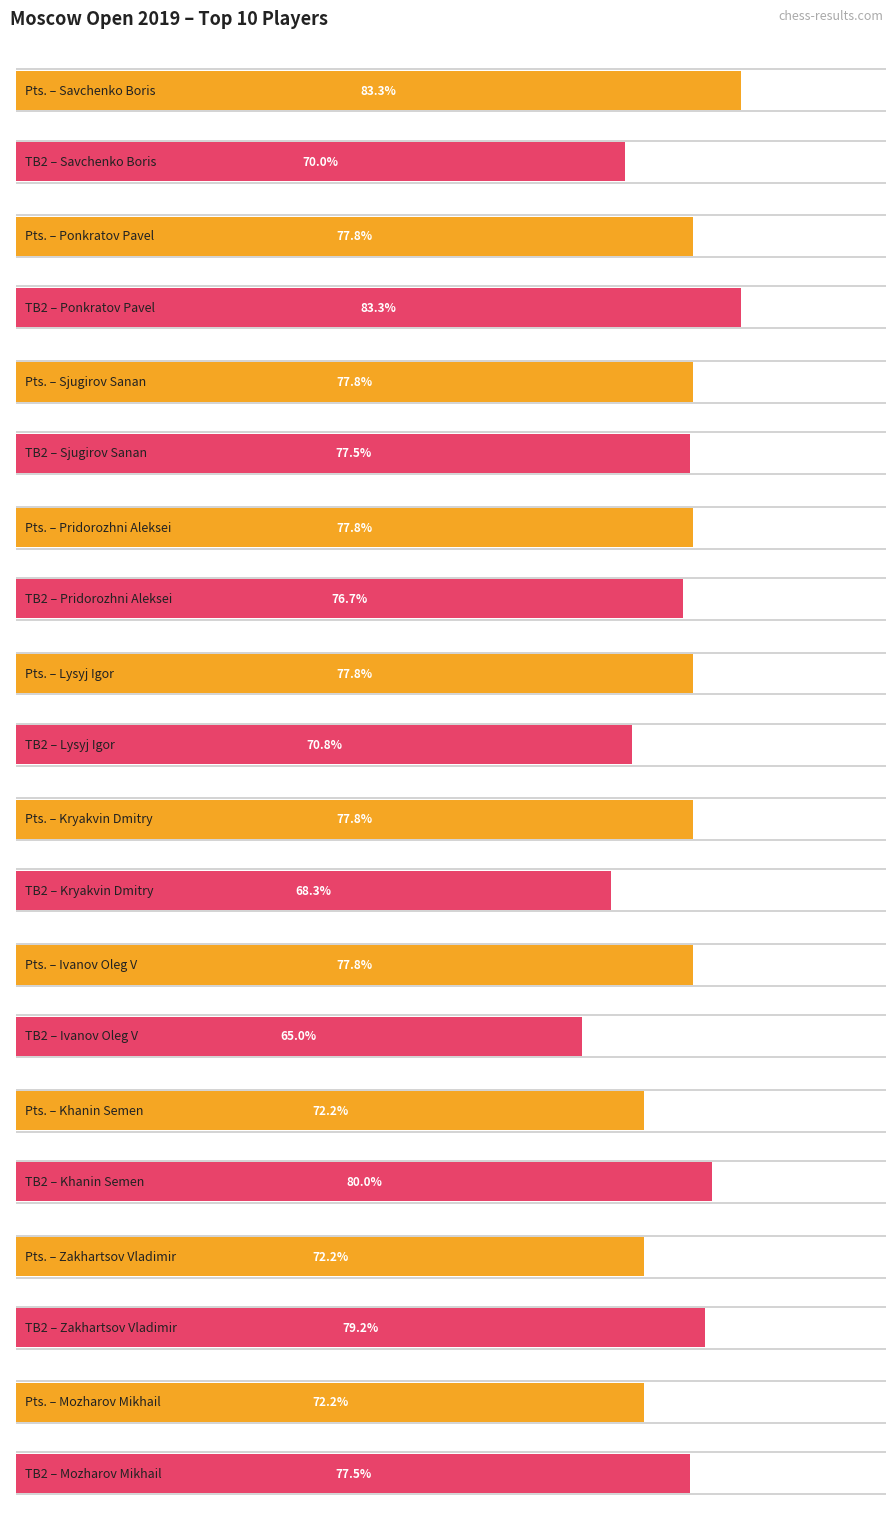

What is the label of the 6th bar from the left?

Kryakvin Dmitry